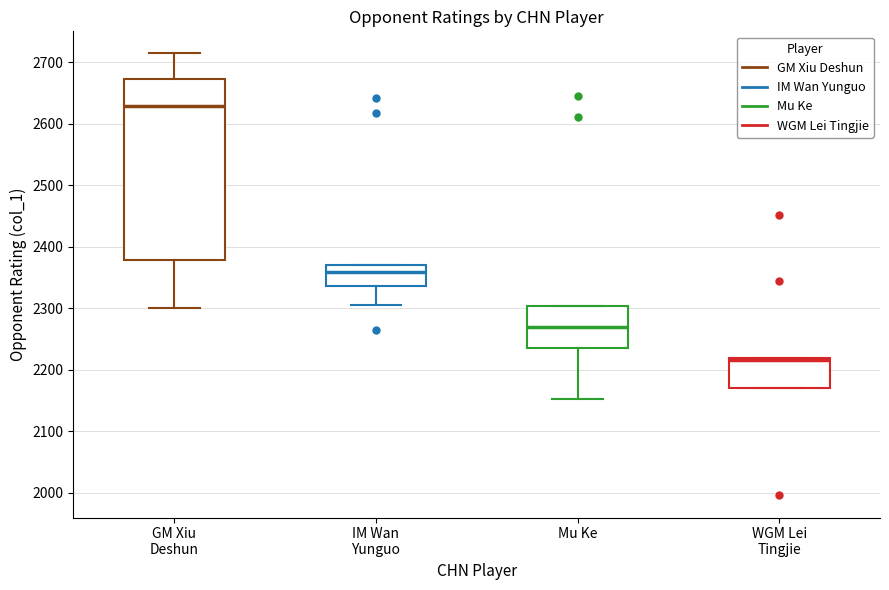

Reading left to right, transcribe this box plot: for each box, give where its median line is, the range the box spans, and where its two whiskers end, as read against the y-axis. The values are not printed on the chart, so give them approximately, as read against the axis.

GM Xiu Deshun: median 2630, box 2380 to 2670, whiskers 2300 to 2710
IM Wan Yunguo: median 2360, box 2340 to 2370, whiskers 2310 to 2370
Mu Ke: median 2270, box 2240 to 2300, whiskers 2150 to 2300
WGM Lei Tingjie: median 2220 (just below the box's upper edge), box 2170 to 2220, whiskers 2170 to 2220